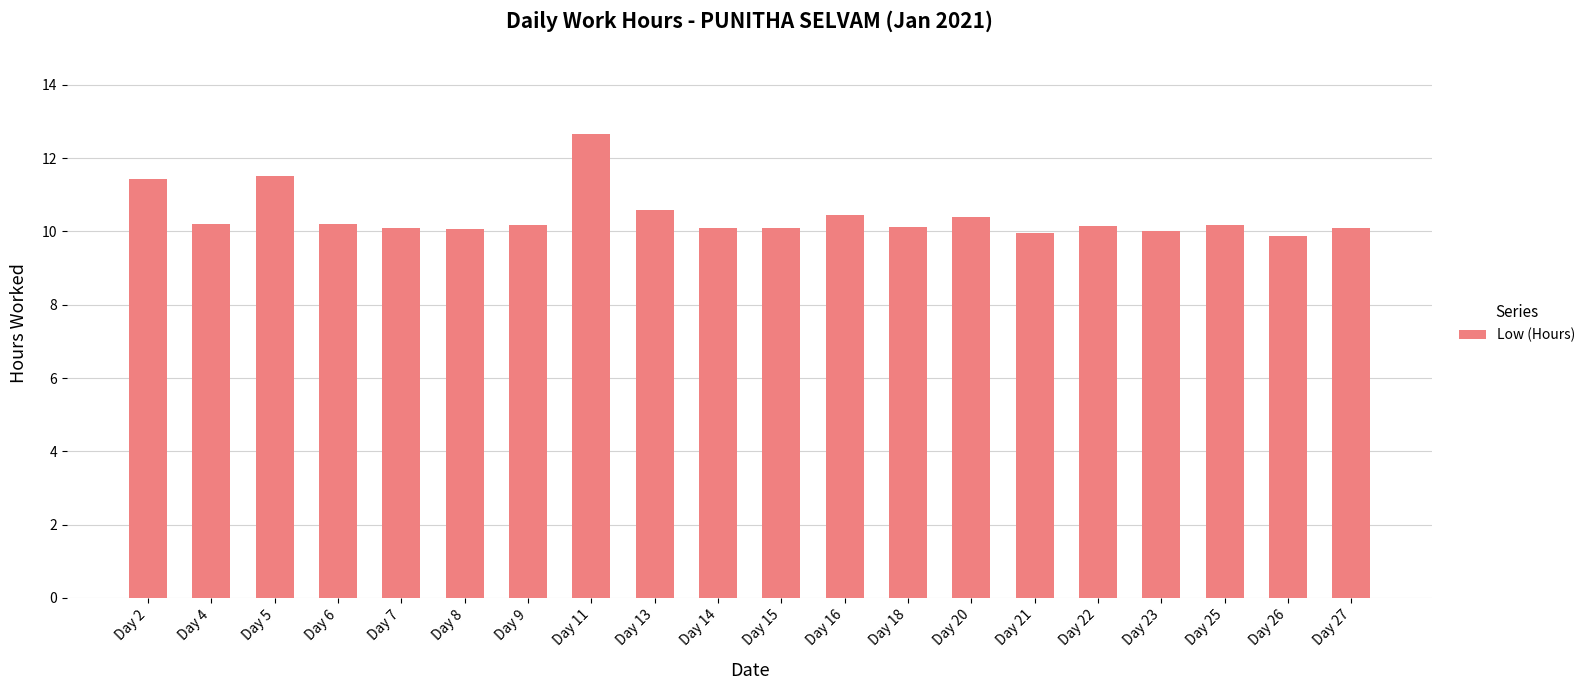

What is the value of the 3rd bar from the left?

11.5